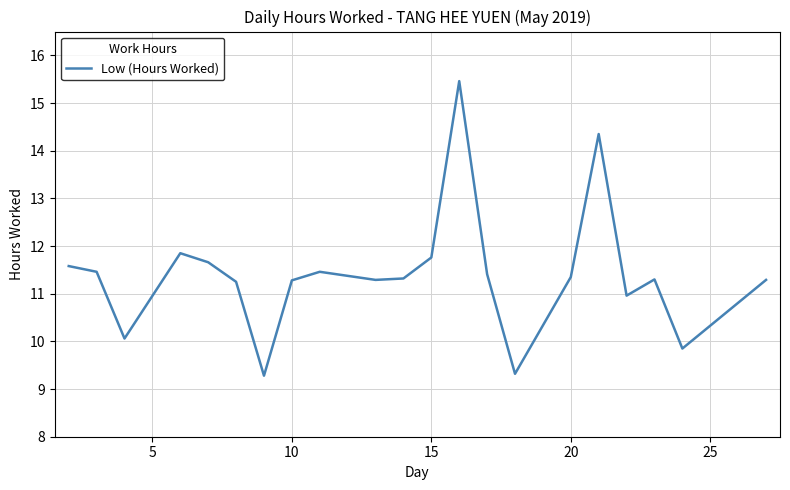

What is the minimum value shown in the chart?

9.3